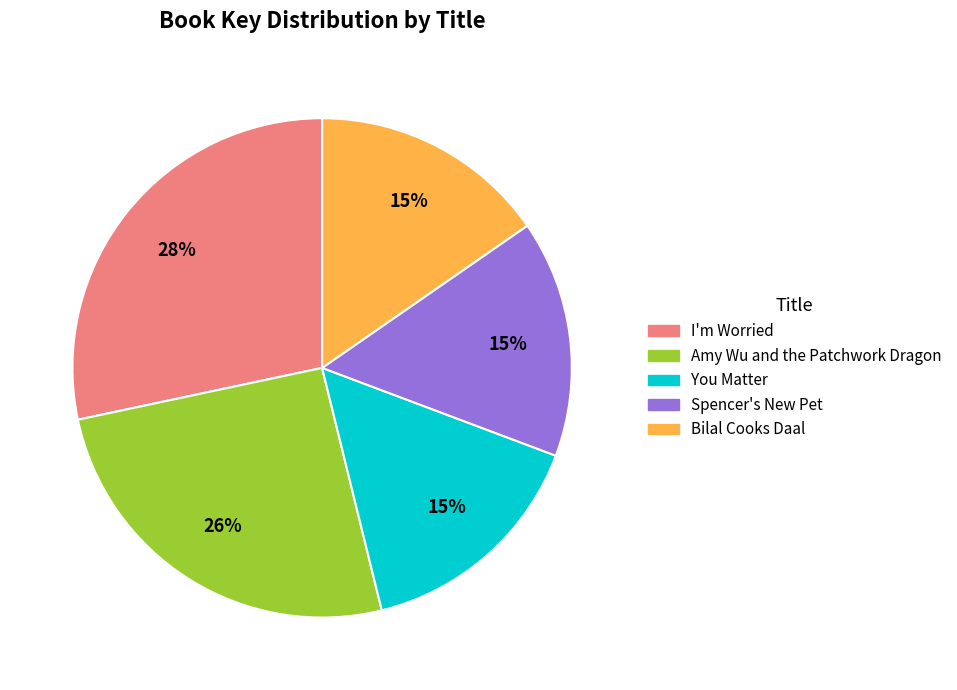

Does any single category account for the majority?

No